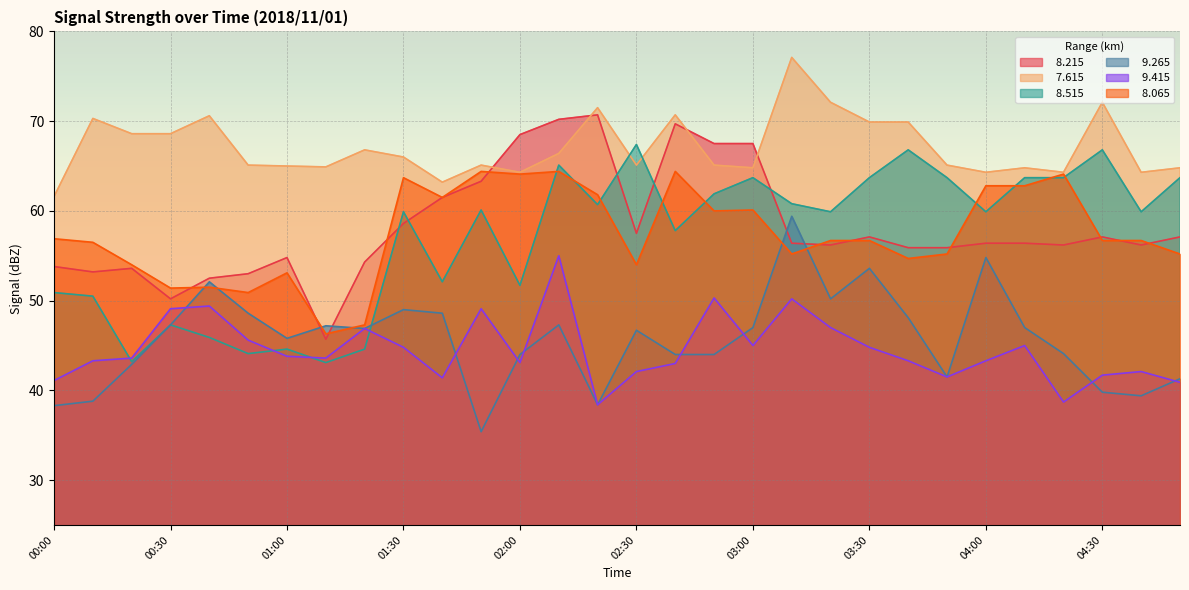

In   9.265, how many points are higher than both neighbors (excluding endpoints)?

8